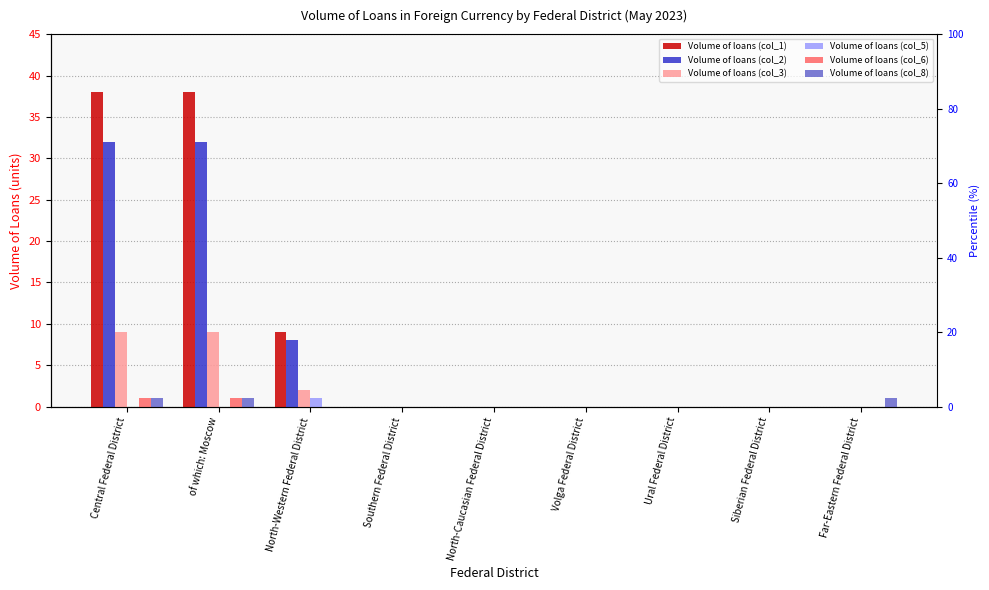

Between North-Caucasian Federal District and Siberian Federal District, which series saw the biggest shift?

Volume of loans (col_1)